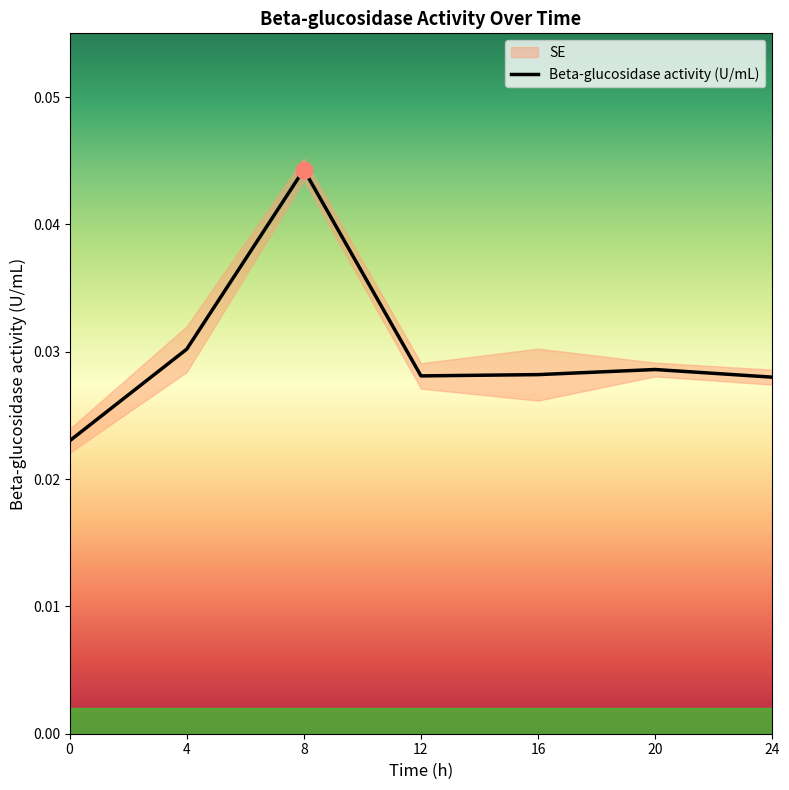

Reading right to left, transcribe all the data shown in this chart.

24=0.0	20=0.0	16=0.0	12=0.0	8=0.0	4=0.0	0=0.0